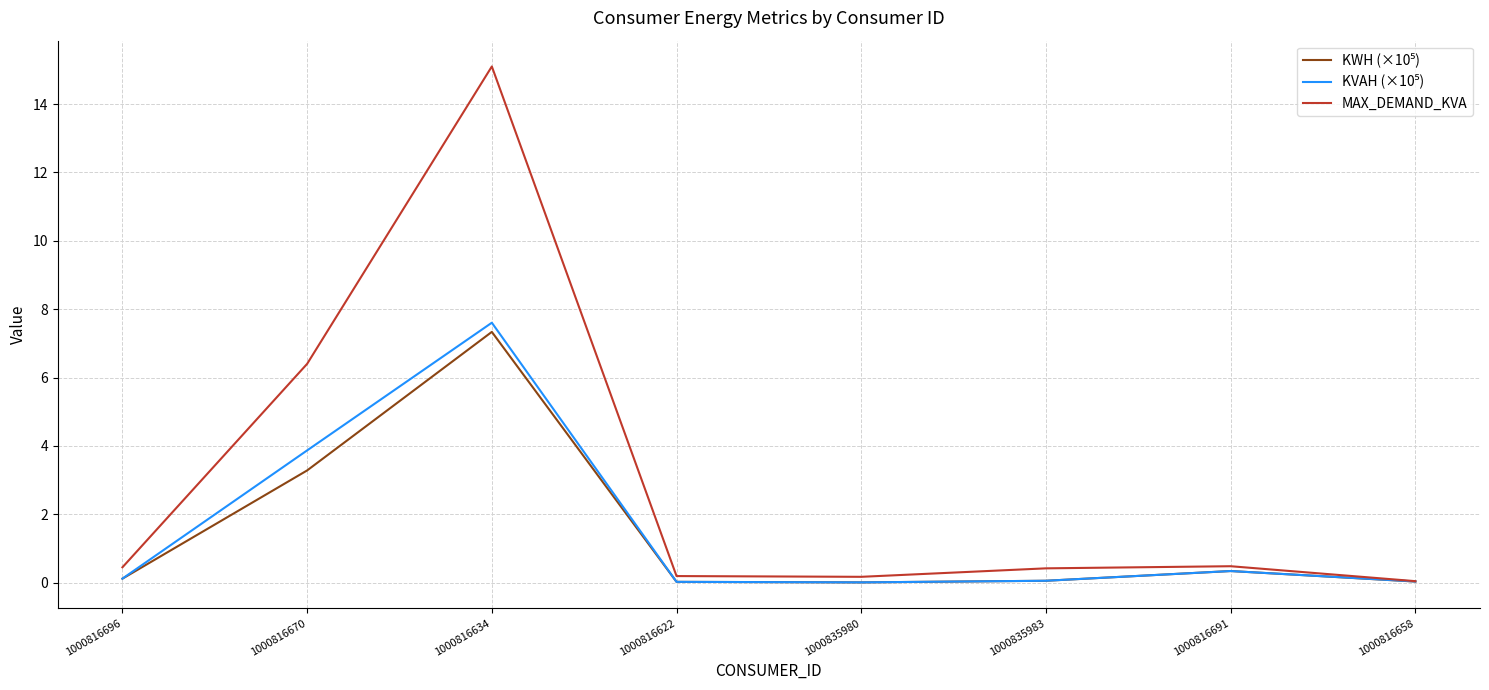

Which series has the largest total across all categories?

MAX_DEMAND_KVA